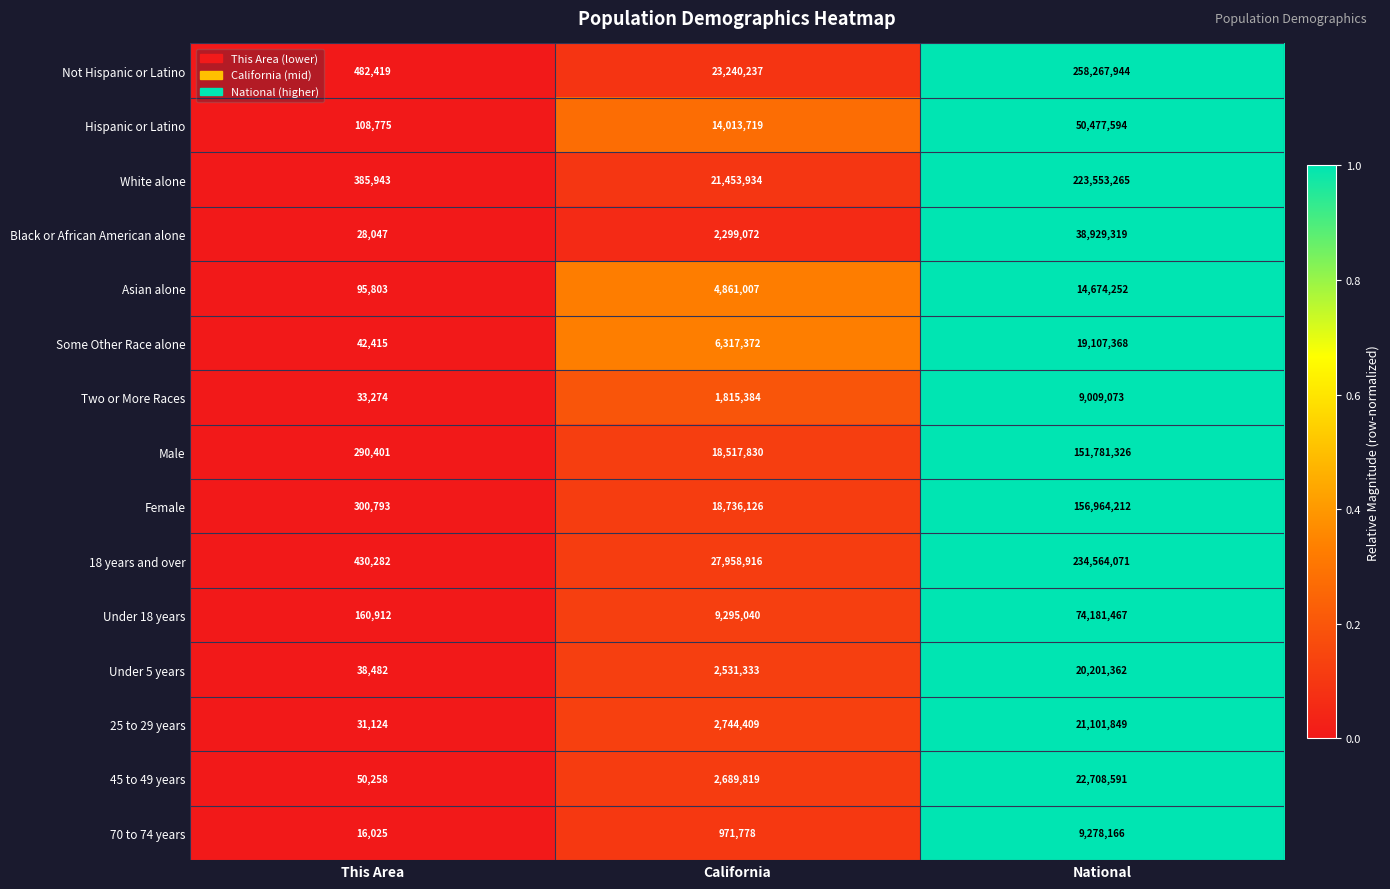

True or false: Male has a value of 24287277 at California.

False